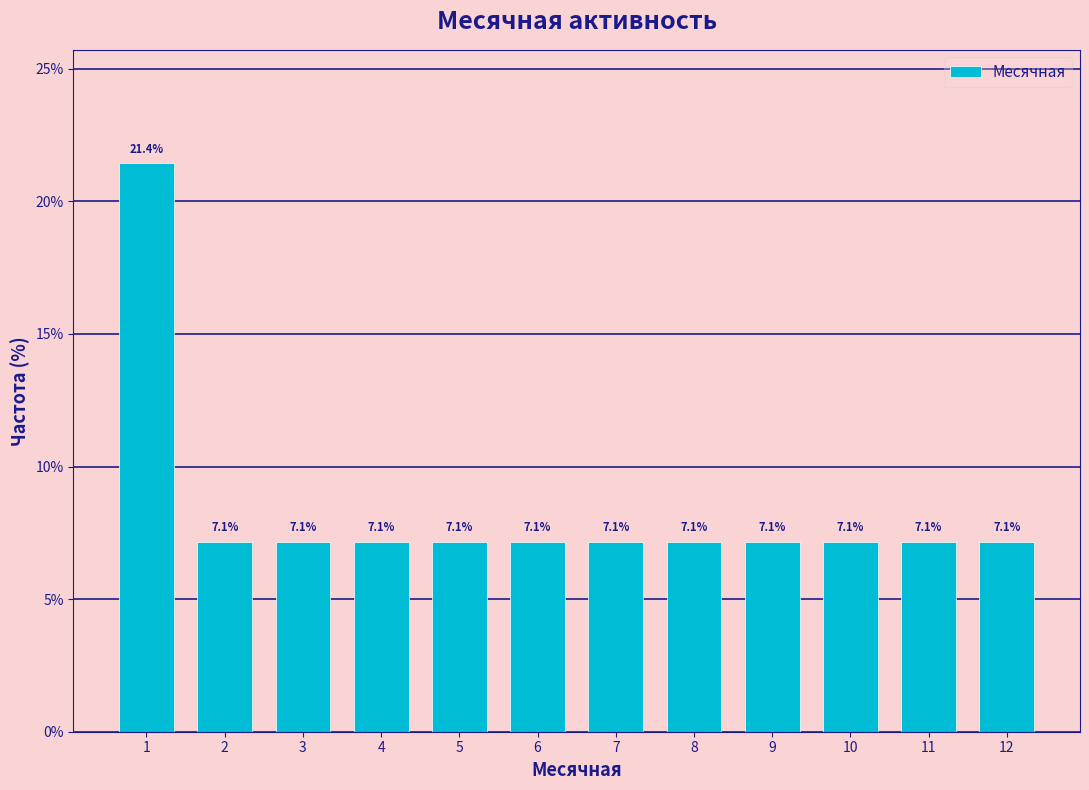

Reading left to right, list all the values displayed in this chart.

21.4	7.1	7.1	7.1	7.1	7.1	7.1	7.1	7.1	7.1	7.1	7.1